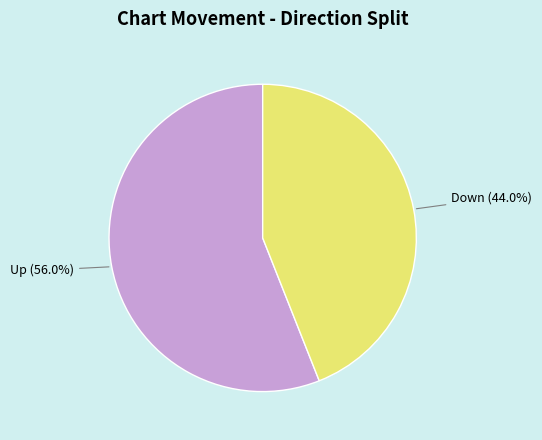

Count the number of slices in the pie.

2